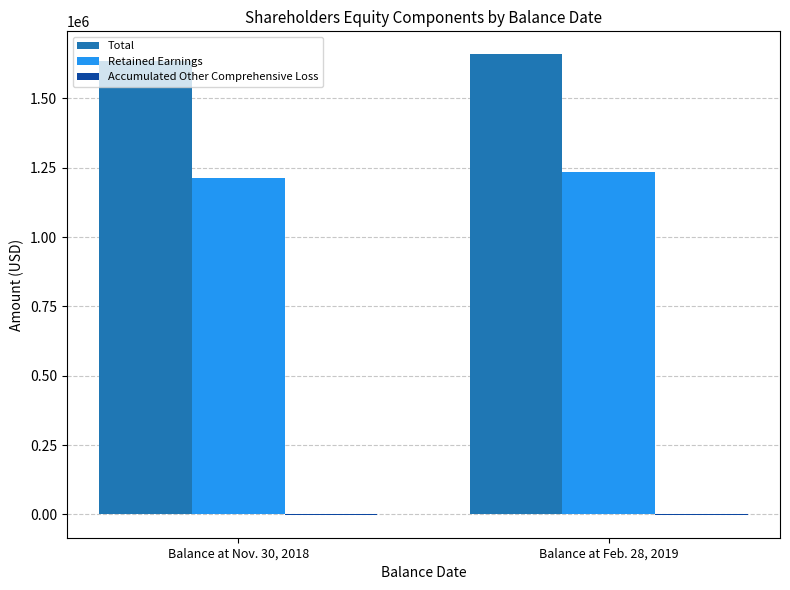

At which category is the sum across all series the highest?

Balance at Feb. 28, 2019